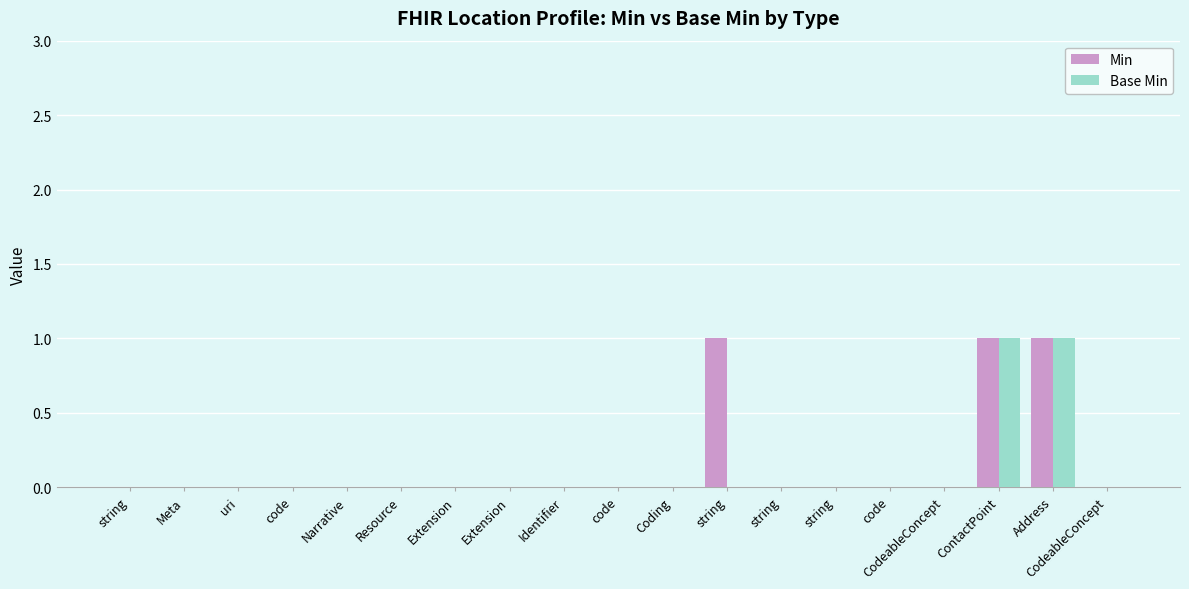

What is the maximum value shown in the chart?

1